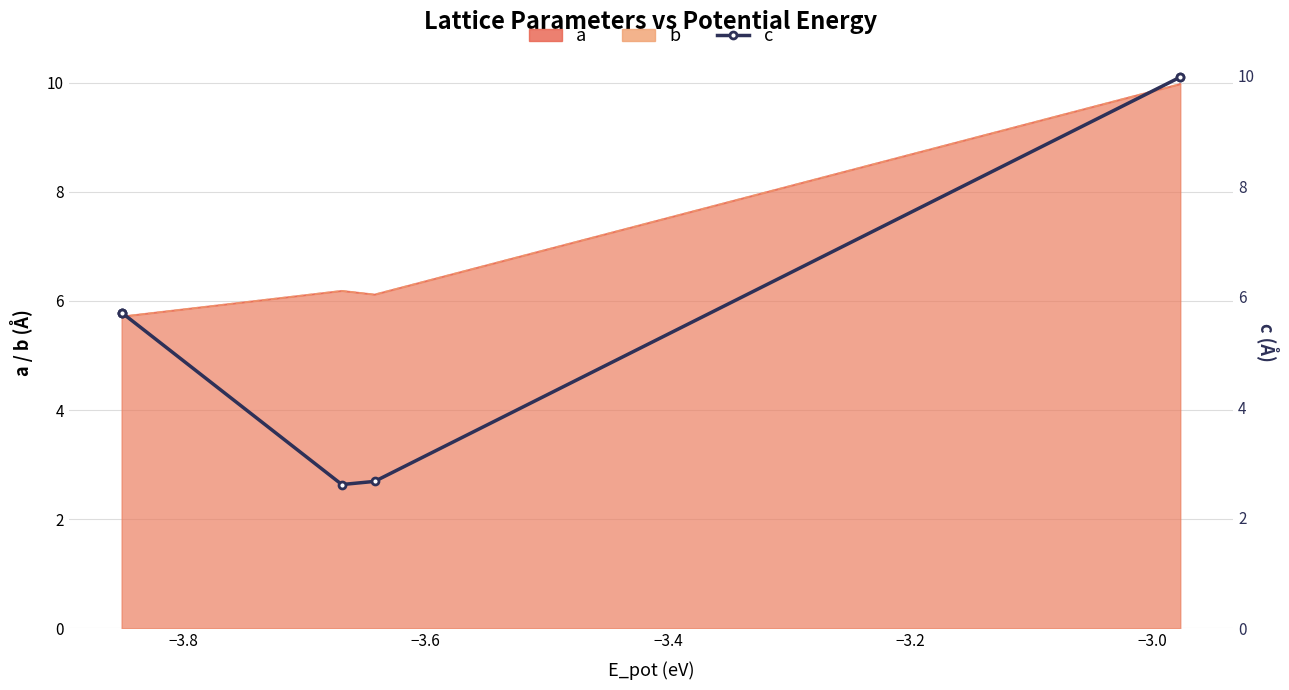

Between −3.8 and −3.6, which is larger?

−3.8